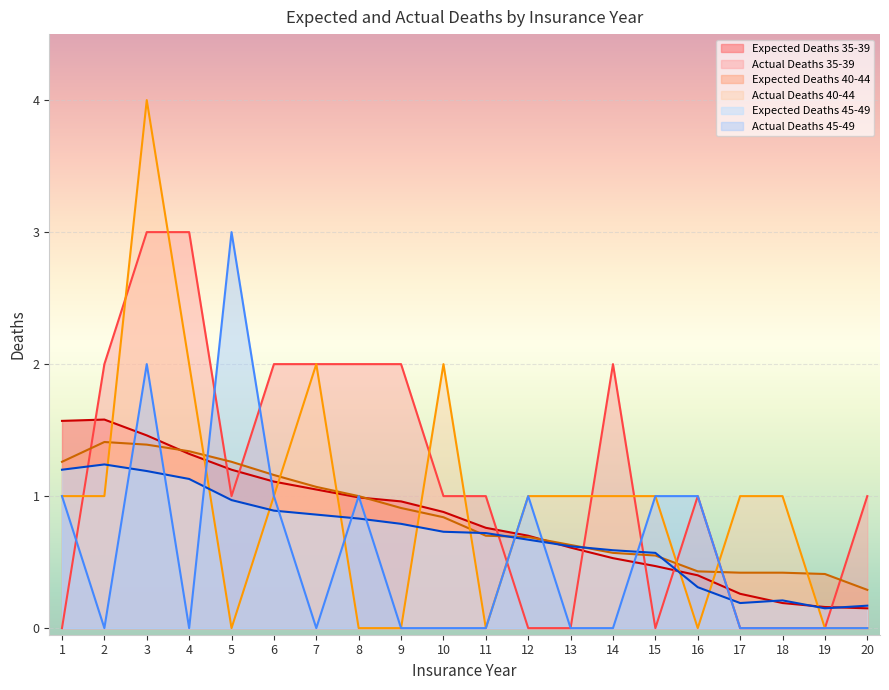

What is the average value of the Expected Deaths 40-44 series?

0.8